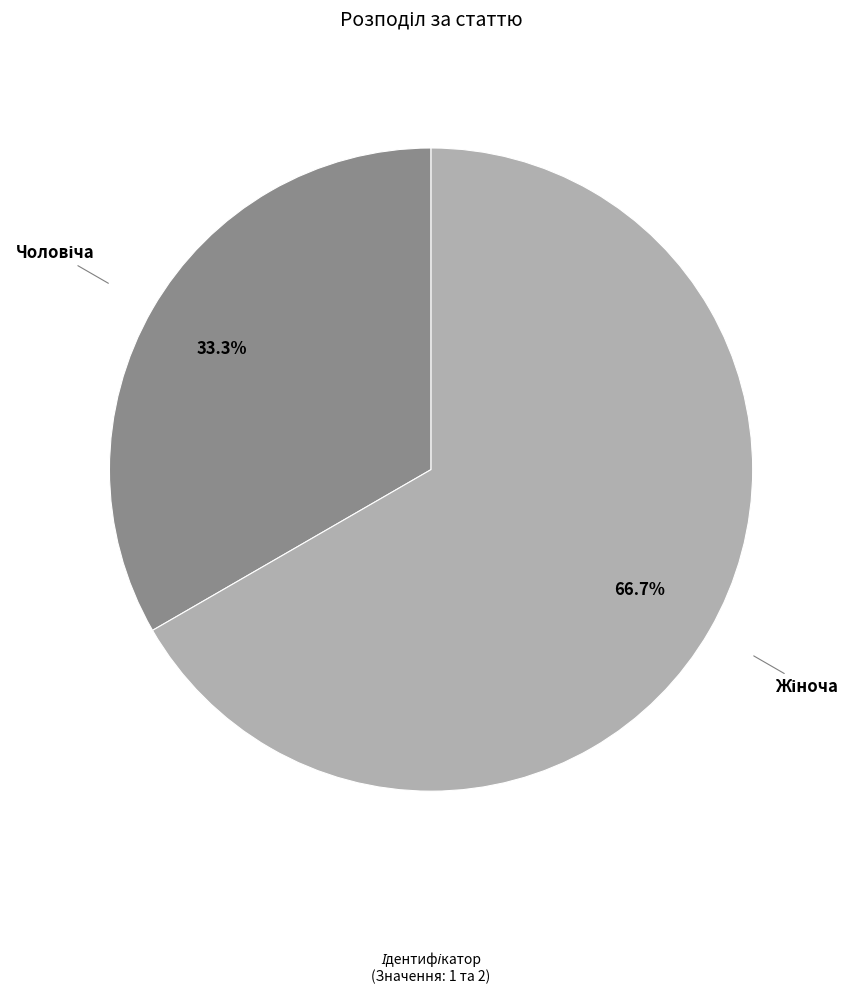

Does any single category account for the majority?

Yes